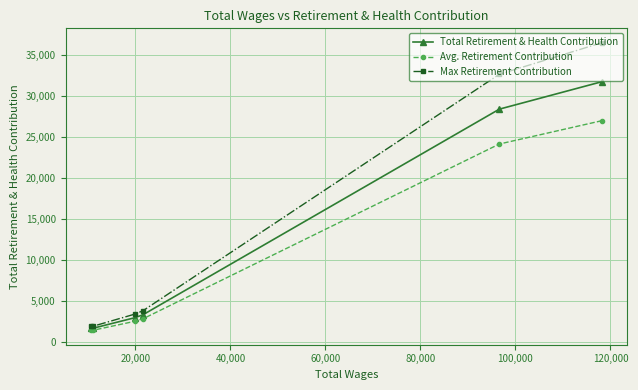

What is the value of the Max Retirement Contribution point at the 1st from the left?

1867.6